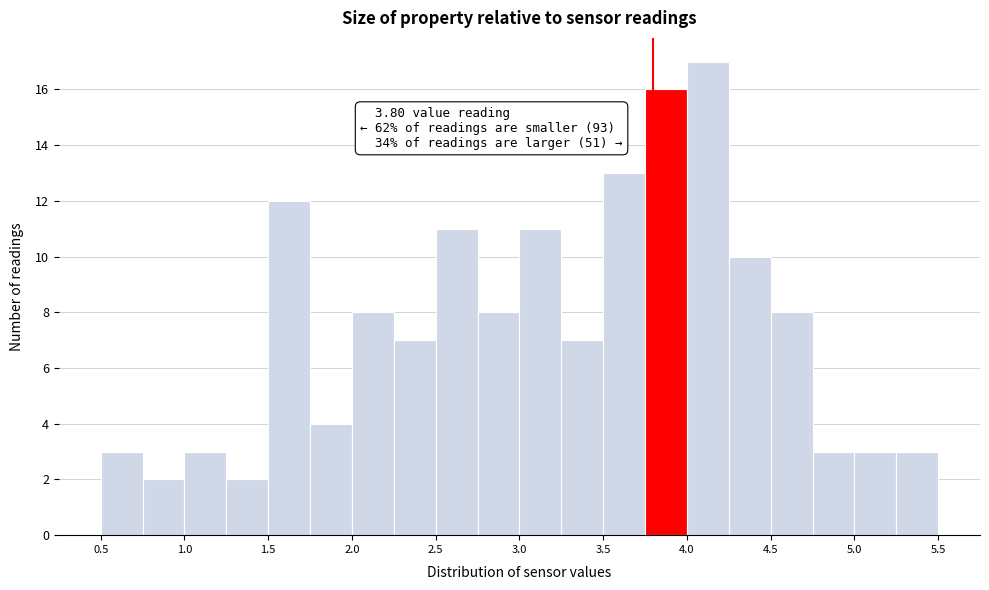

Over which range of the x-axis is the bar tallest?

4.00 to 4.25